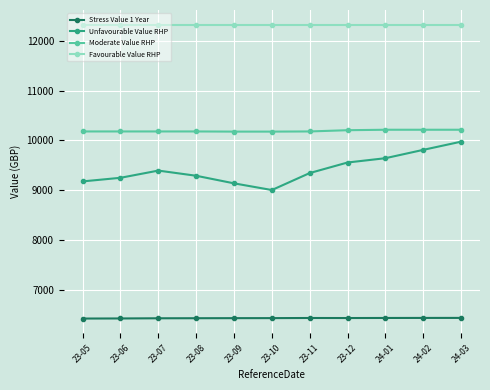

Rank the series at 23-07 from highest to lowest value.

Favourable Value RHP, Moderate Value RHP, Unfavourable Value RHP, Stress Value 1 Year